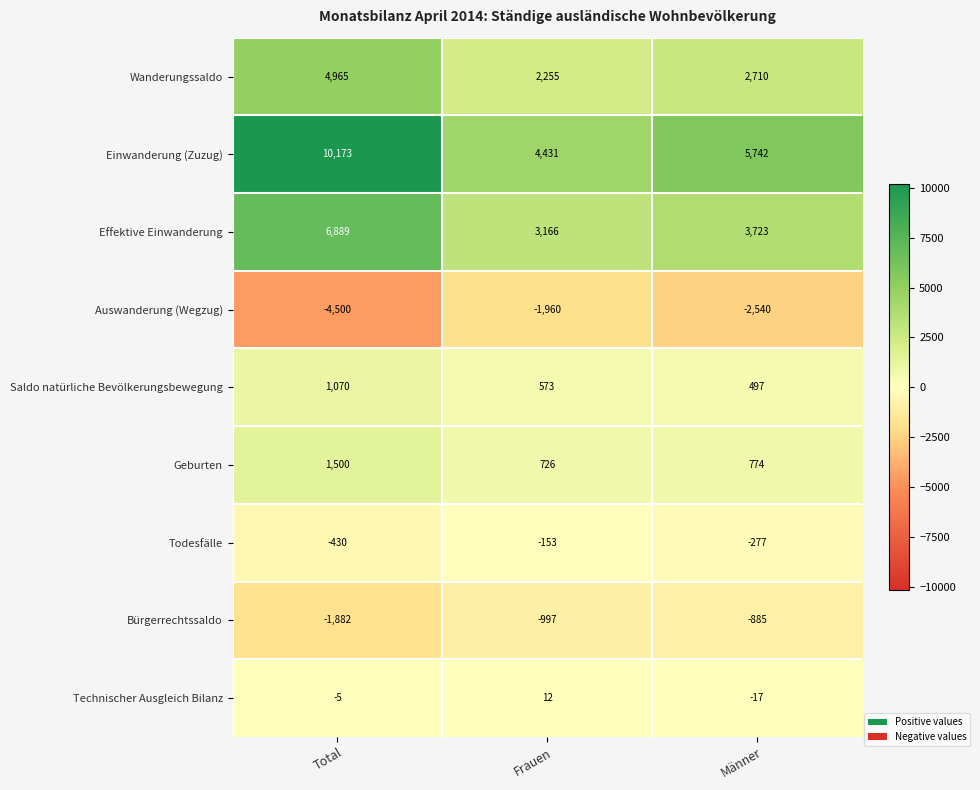

List the labels in order of Einwanderung (Zuzug) value, smallest first.

Frauen, Männer, Total